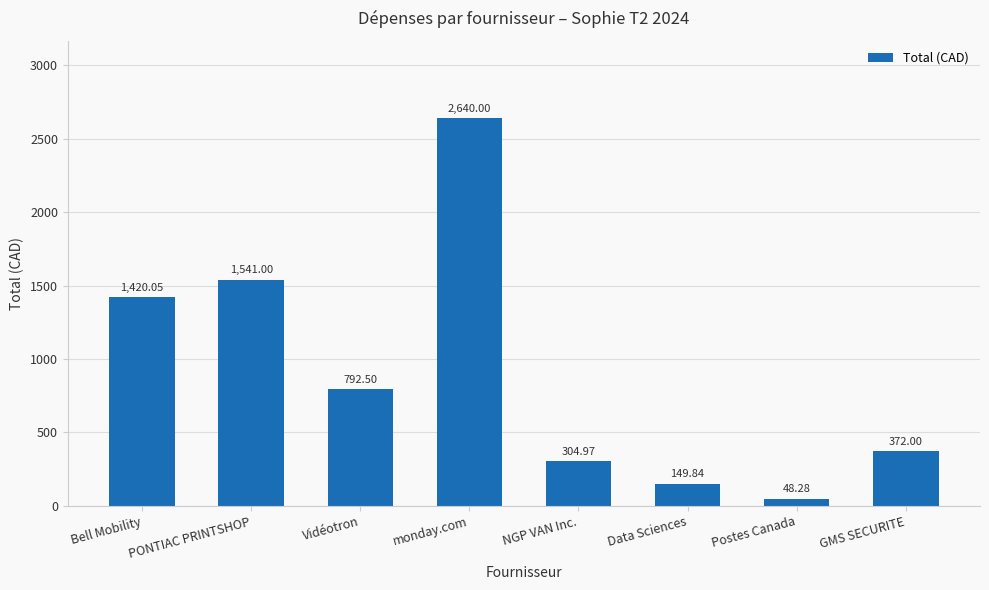

What is the change in value from monday.com to Postes Canada?

-2591.7